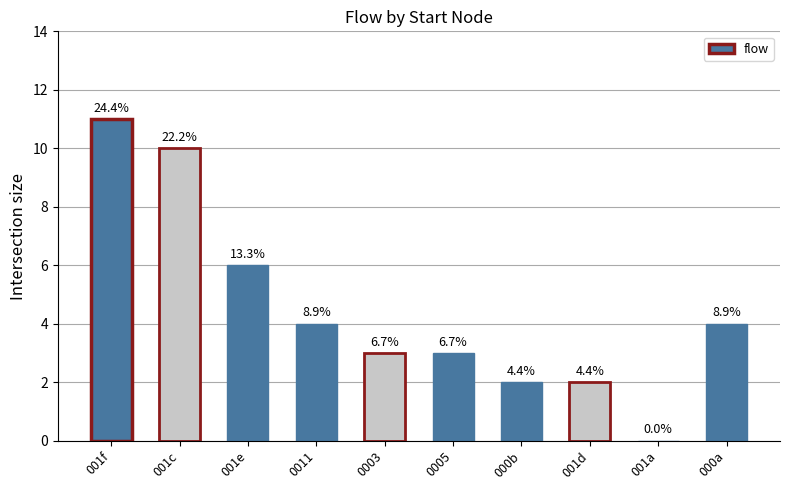

The chart shows a value of 14 at 001f. True or false?

False